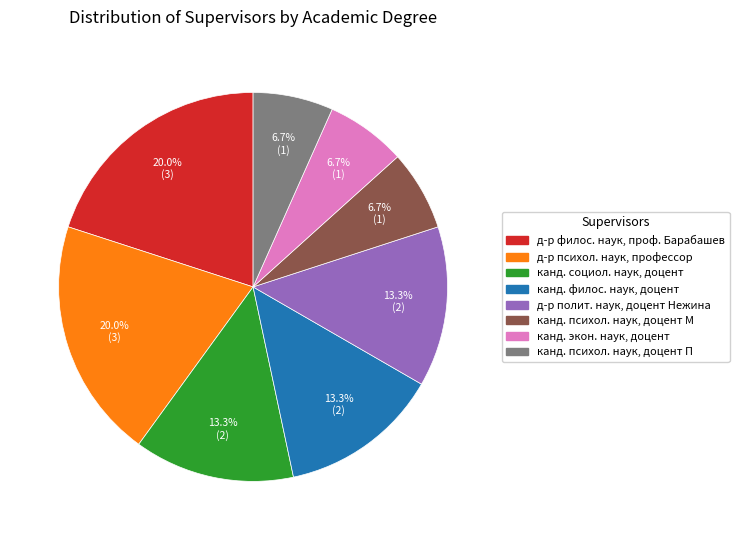

Is there a majority slice in this chart?

No